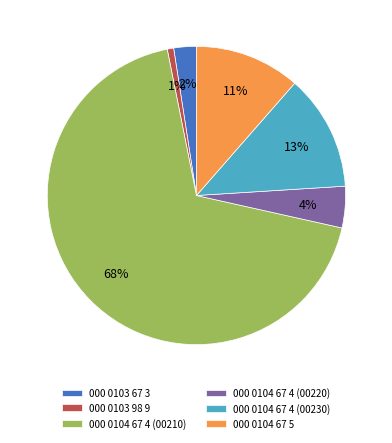

To the nearest percent, what is the combined percentage of 000 0104 67 4 (00210) and 000 0104 67 5?

80%